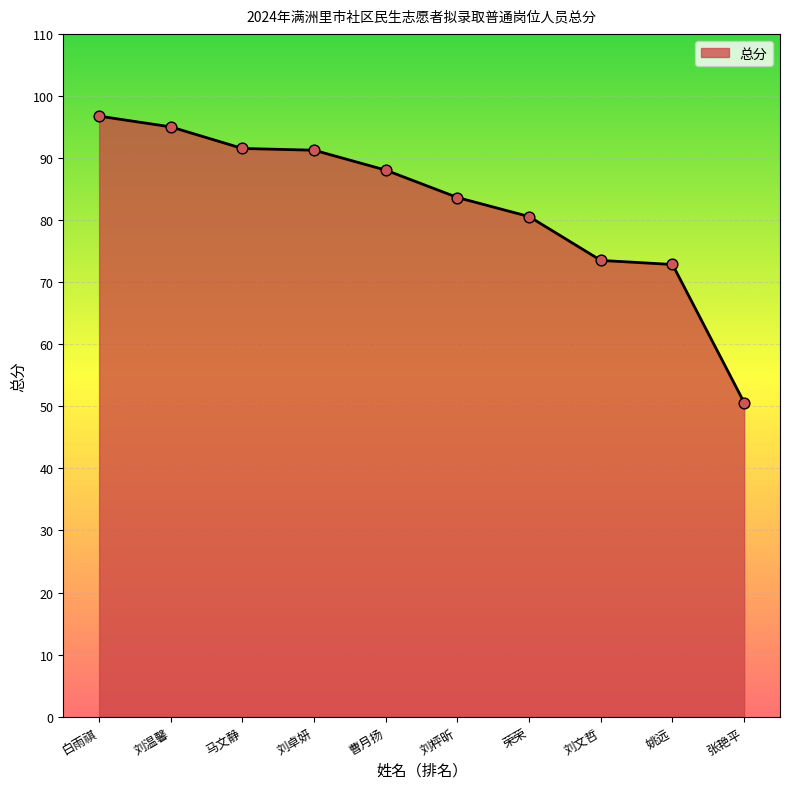

What is the change in value from 荣荣 to 刘文哲?

-7.1